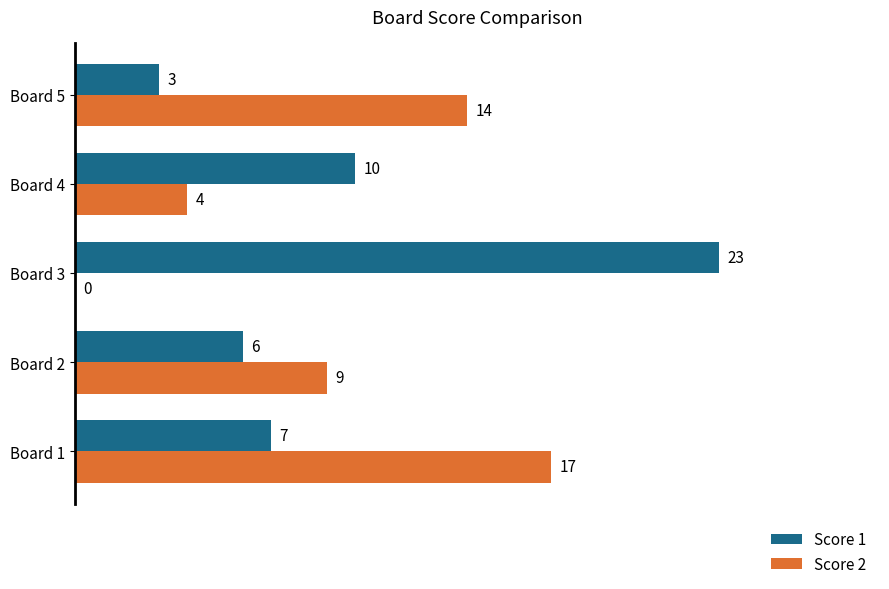

The Score 1 series shows 36 at Board 3. True or false?

False